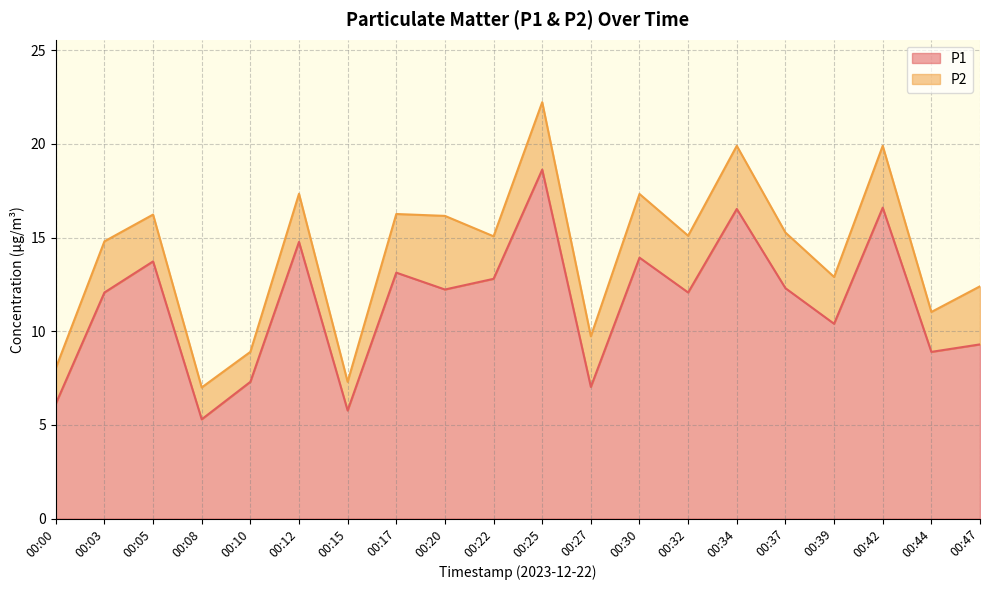

The chart shows a value of 9.3 at 00:15. True or false?

False